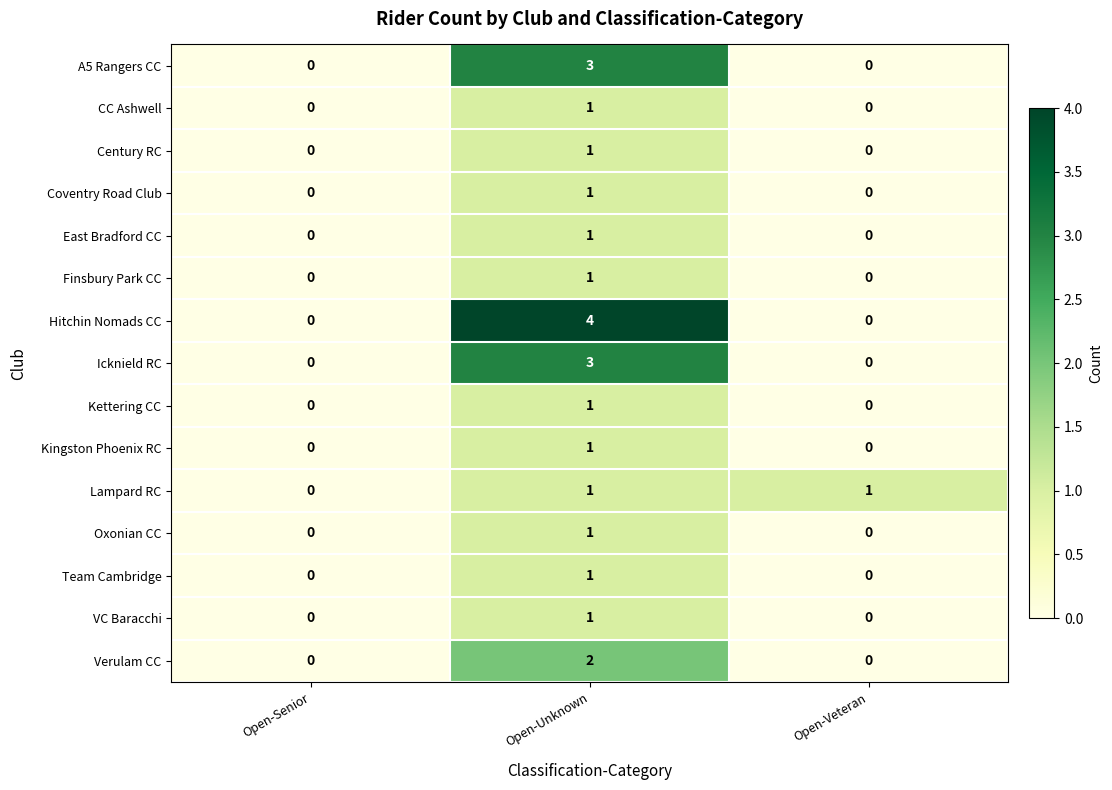

How many Lampard RC values are between 0 and 1?

3